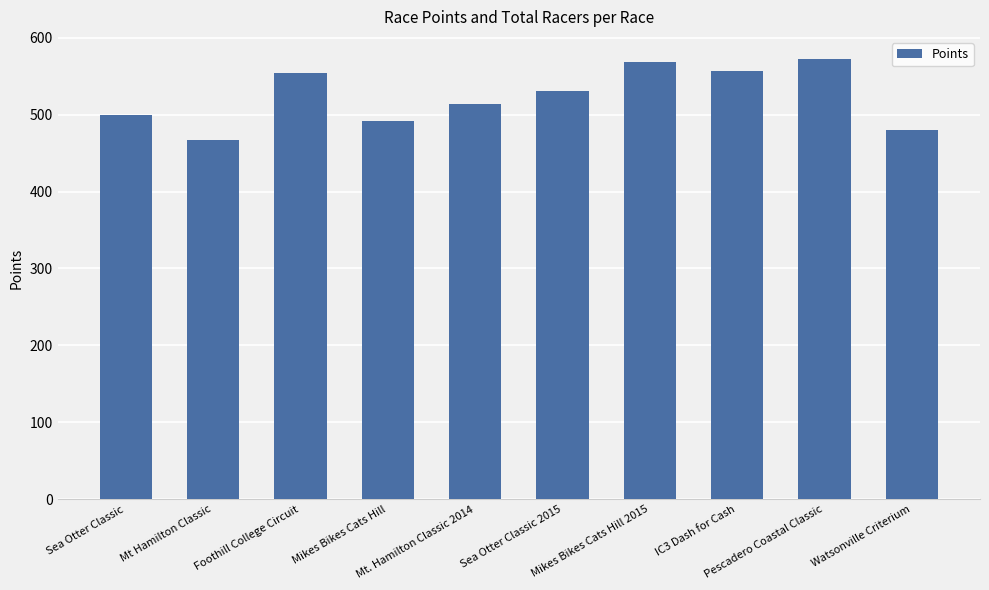

Does the chart contain any negative values?

No